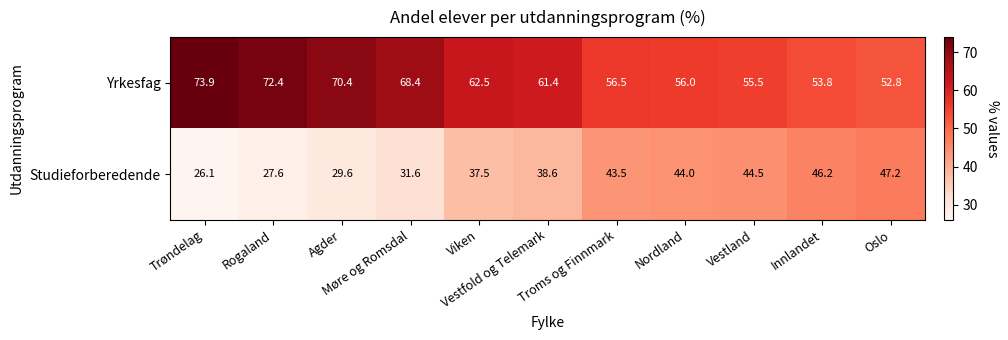

At Vestland, list the series in order from smallest to largest.

Studieforberedende, Yrkesfag